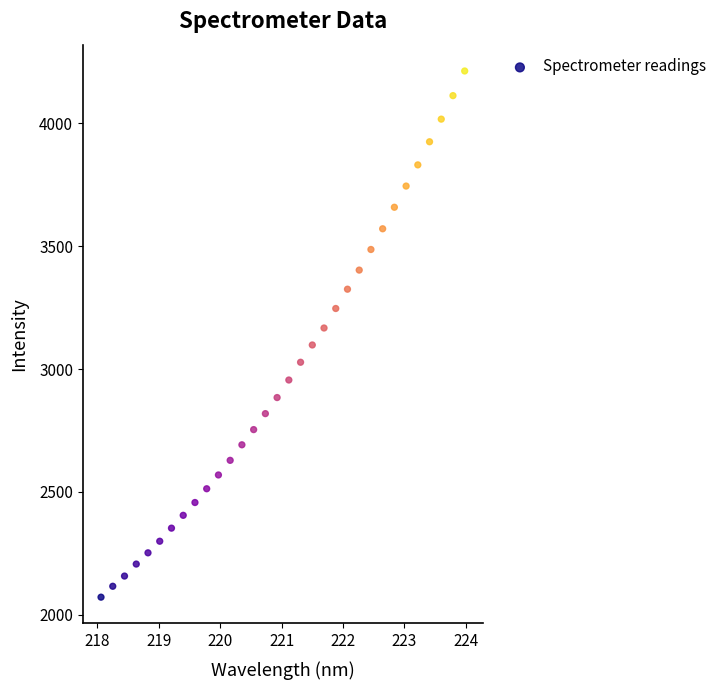

What is the range of Y values (max minus min)?

2142.2